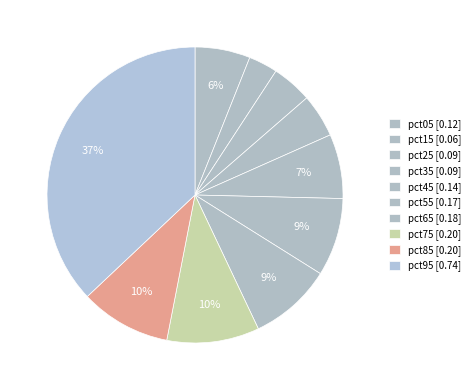

What is the largest slice in the pie chart?

pct95